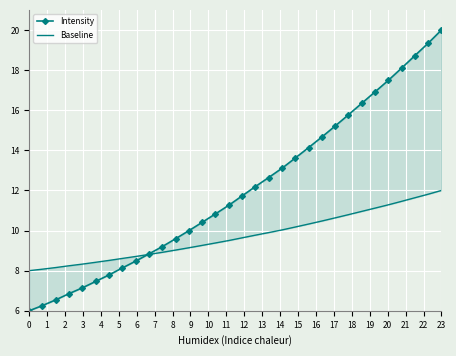

List the series in order of their overall mean, highest first.

Intensity, Baseline